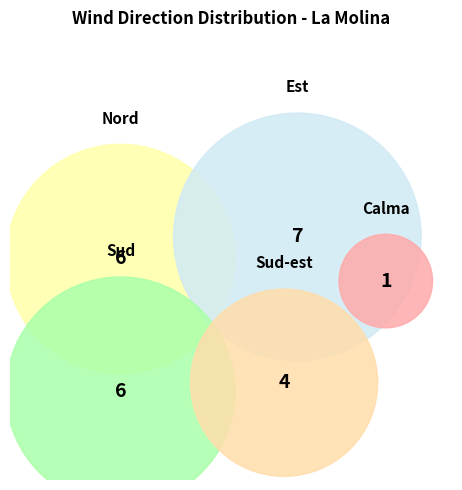

To the nearest percent, what percentage of the pie is Est?

29%